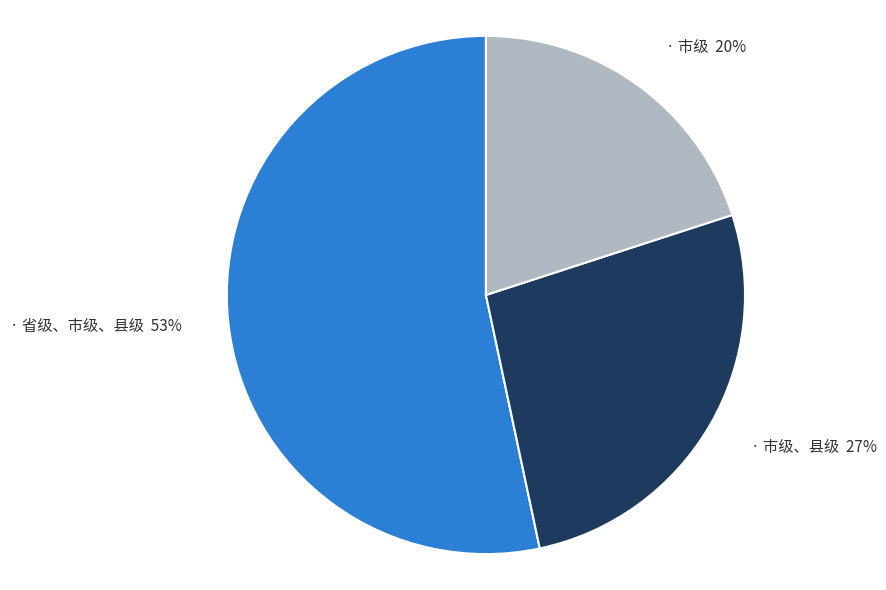

How many slices are in this pie chart?

3